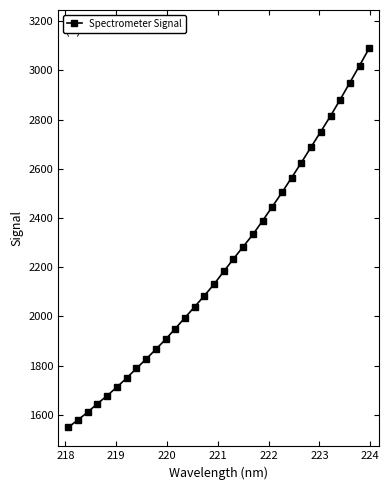

What is the value of the 27th point from the left?

2751.3